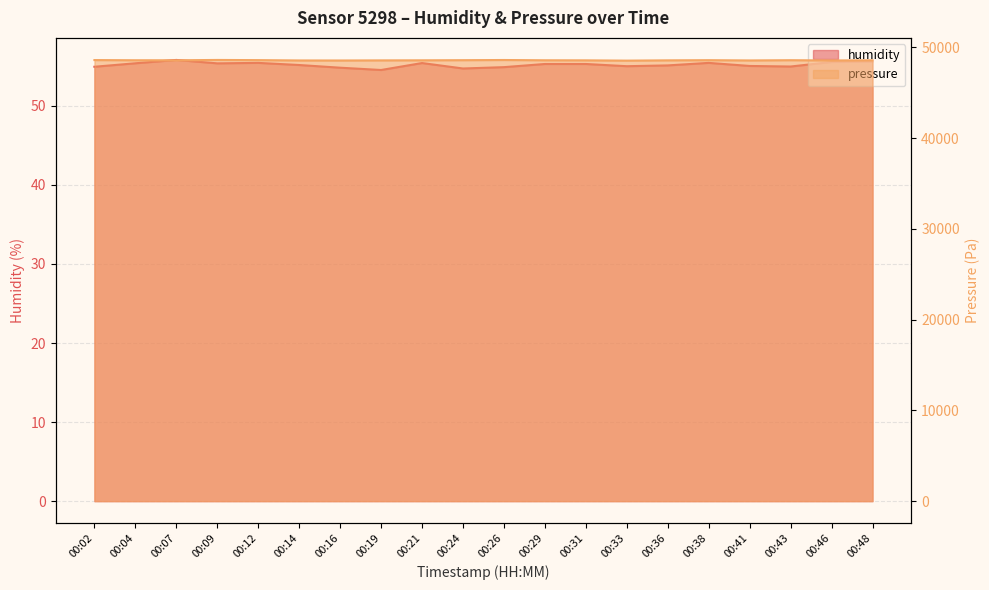

The pressure series shows 26932.5 at 00:36. True or false?

False